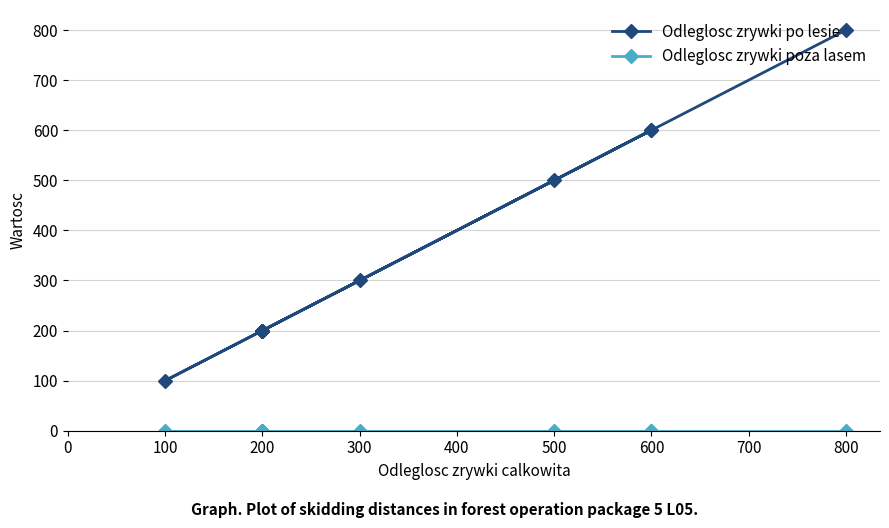

Is the value of Odleglosc zrywki poza lasem at 600 greater than the value of Odleglosc zrywki po lesie at 600?

No